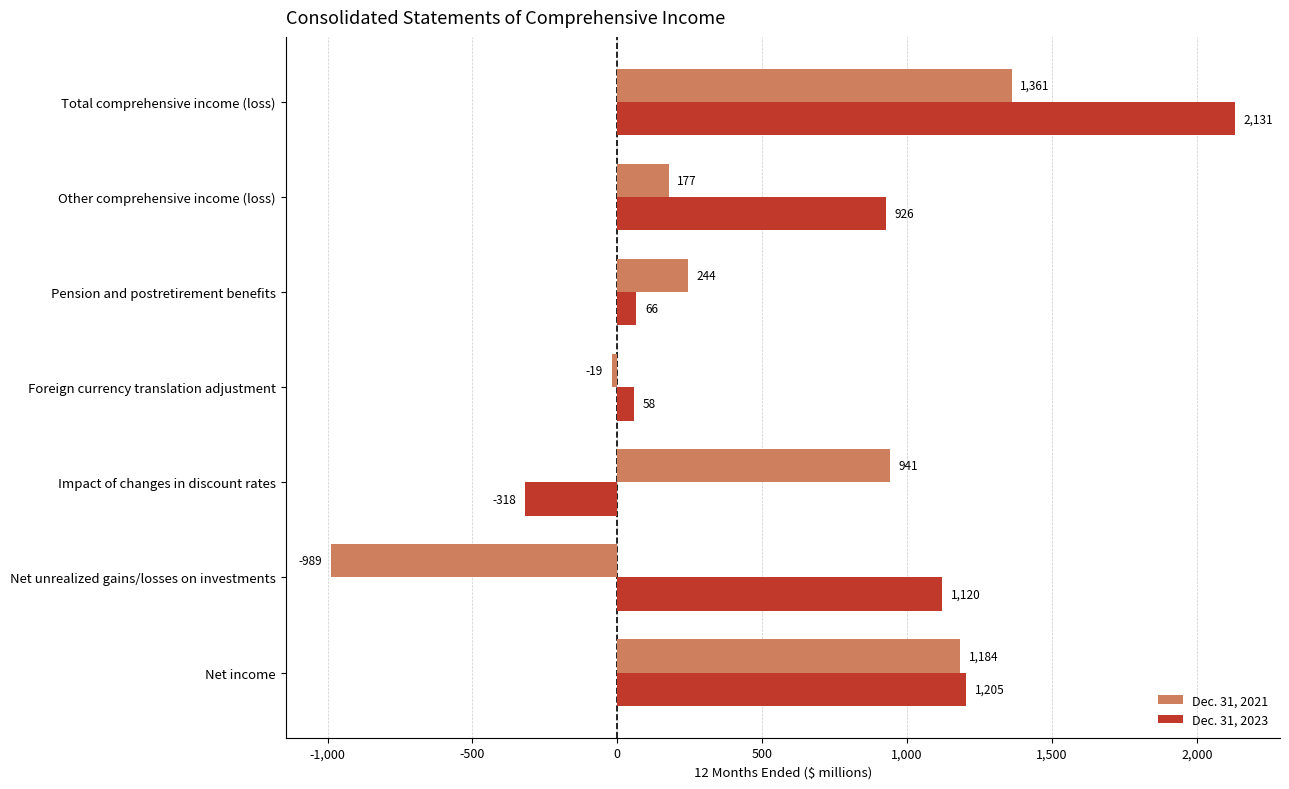

Which series has the largest total across all categories?

Dec. 31, 2023